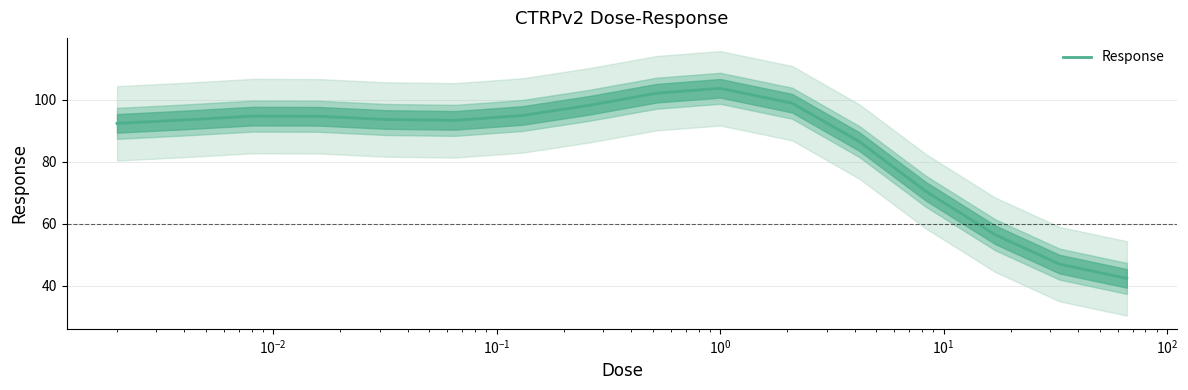

What is the lowest value of the Response series?

42.3